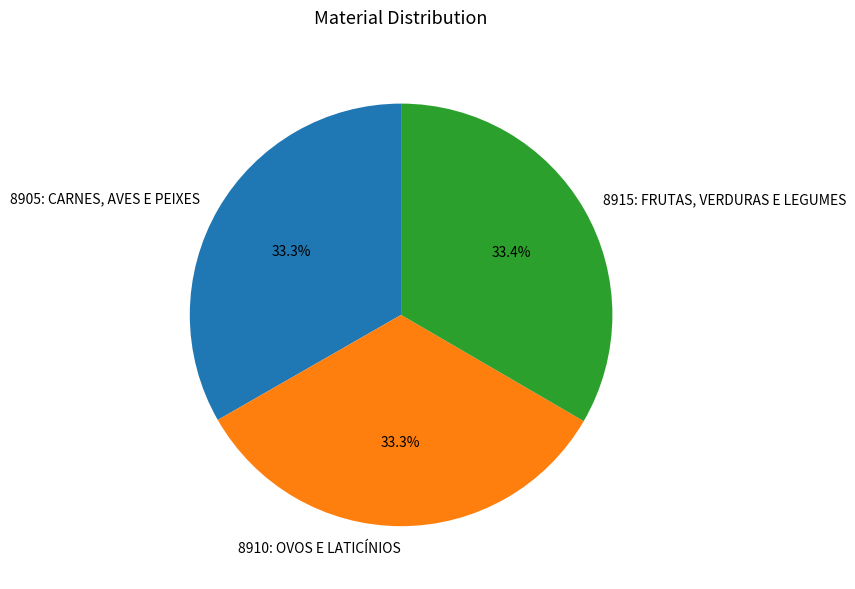

To the nearest percent, what is the combined percentage of 8905: CARNES, AVES E PEIXES and 8915: FRUTAS, VERDURAS E LEGUMES?

67%